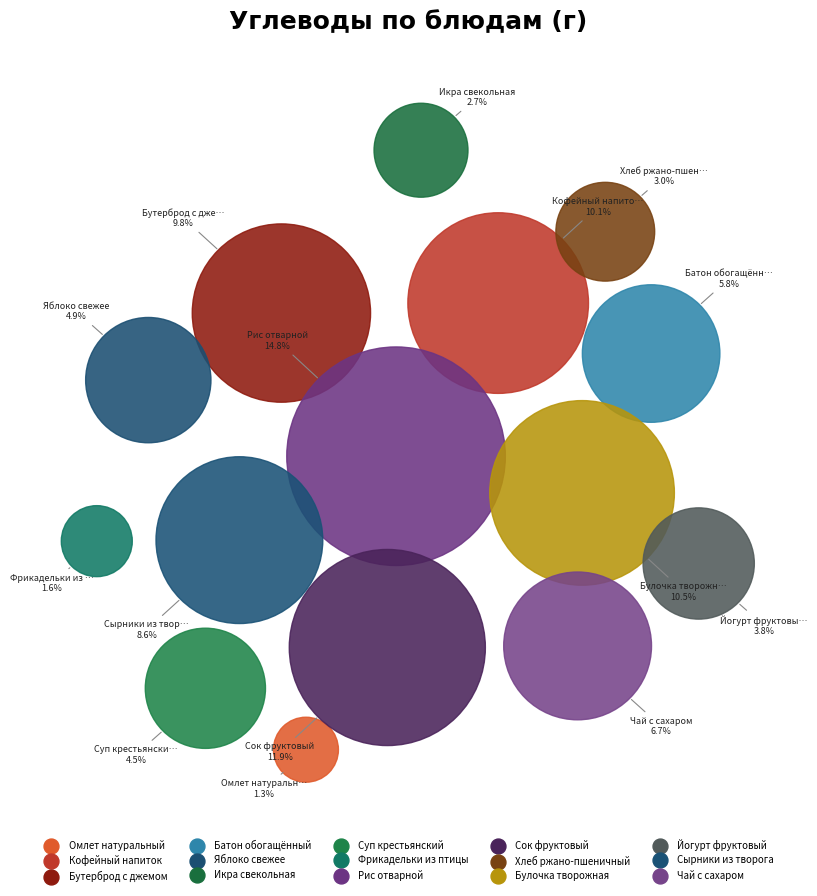

How many slices are in this pie chart?

15